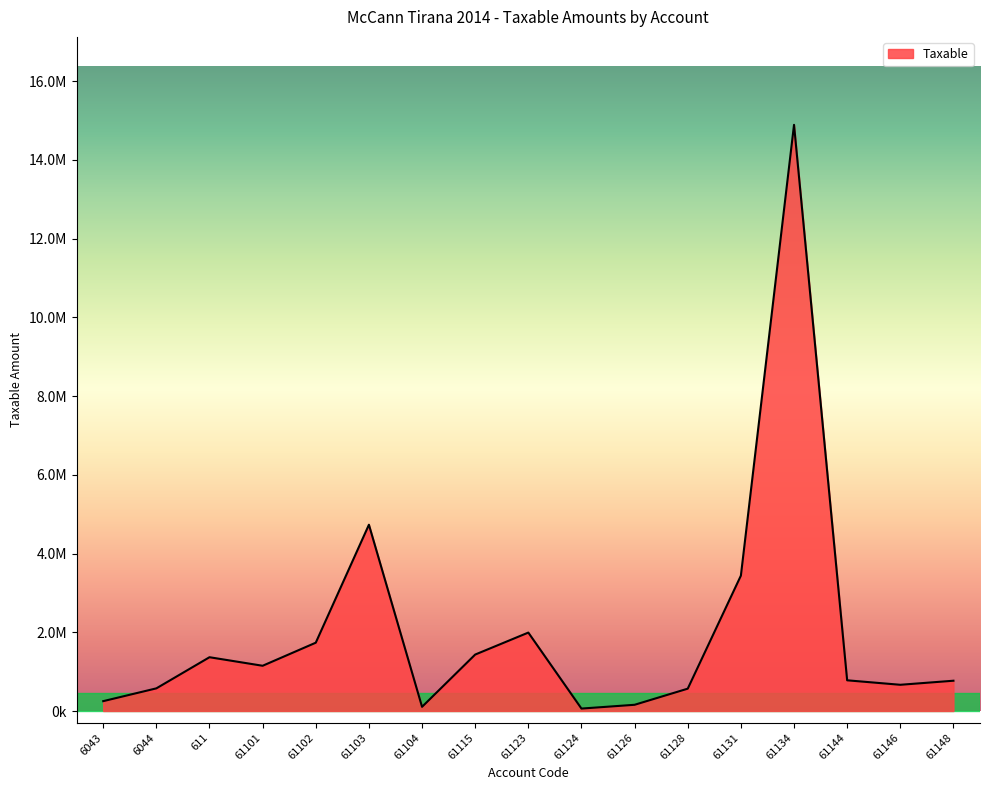

What is the smallest value displayed?

61813.2